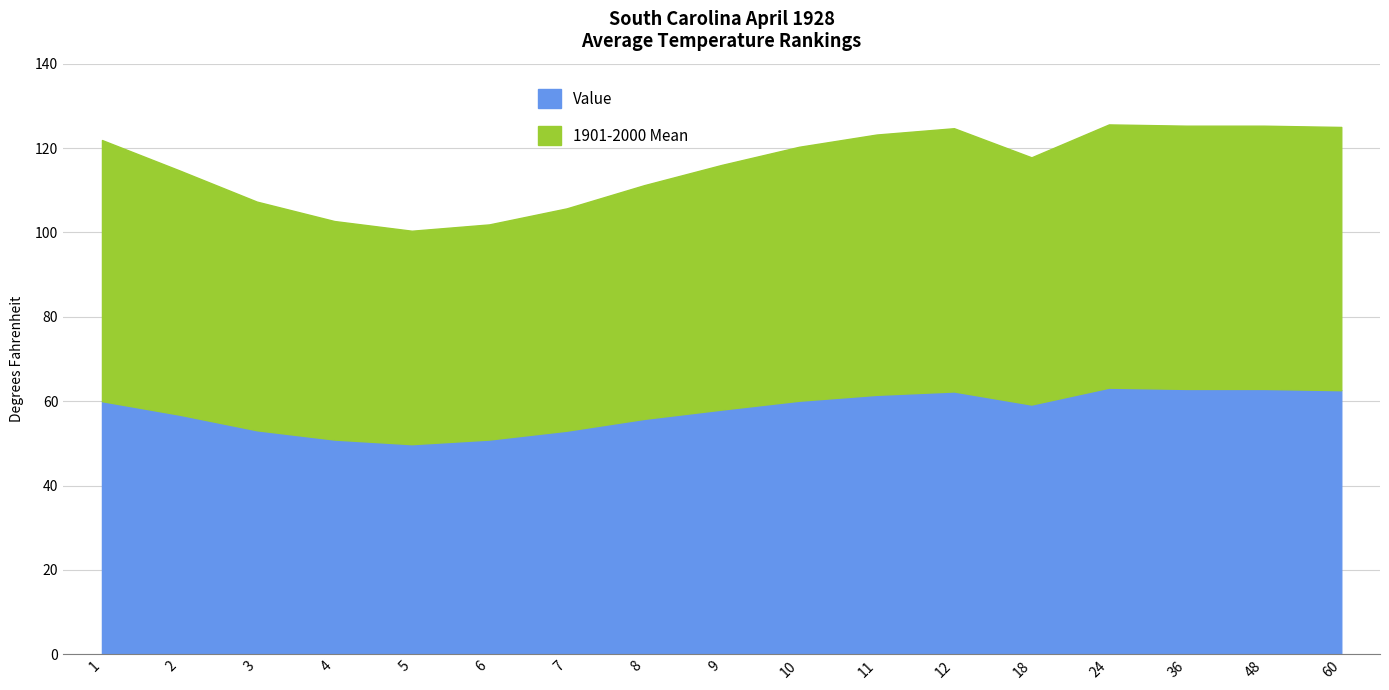

The value of 1901-2000 Mean at 4 is 92.6. True or false?

False